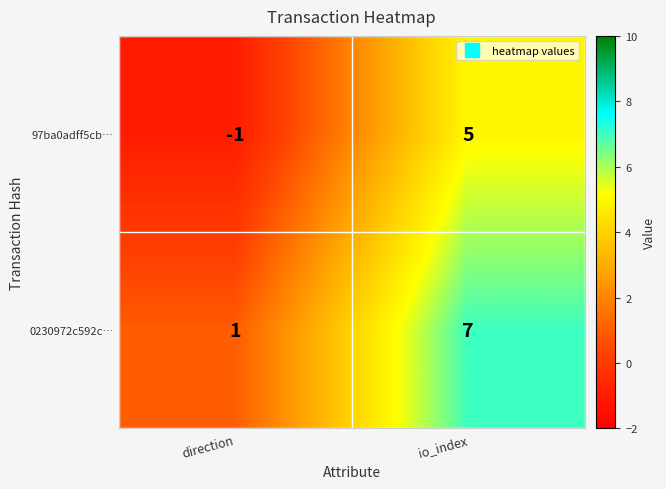

At which label is 97ba0adff5cb… closest to 2?

direction